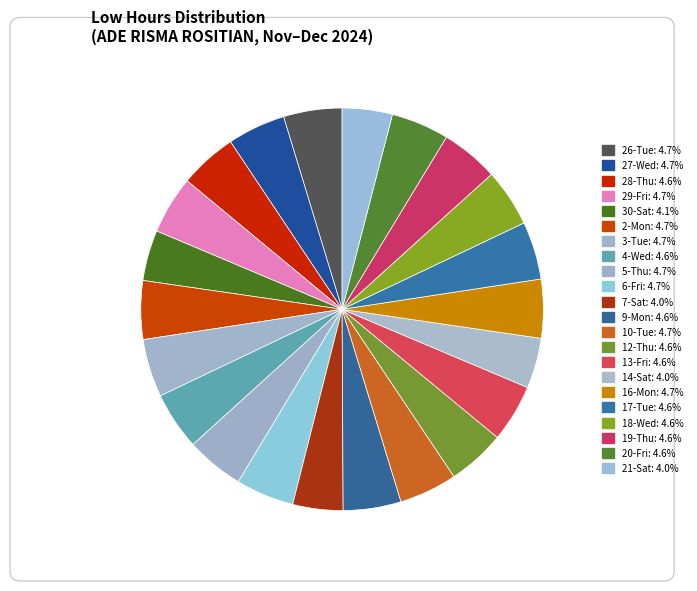

How many slices are in this pie chart?

22